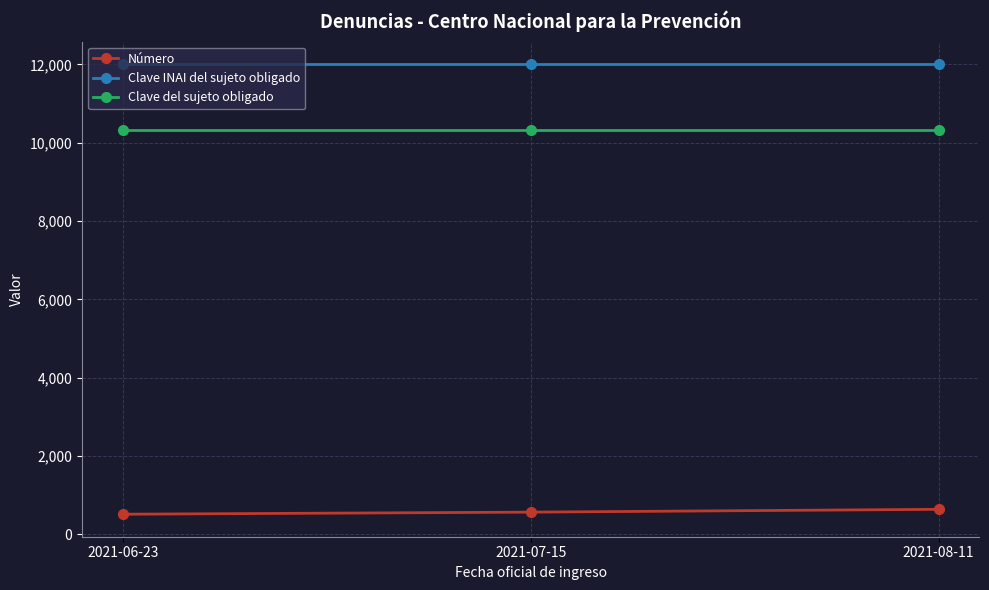

What value does the Clave del sujeto obligado series have at 2021-08-11?

10317